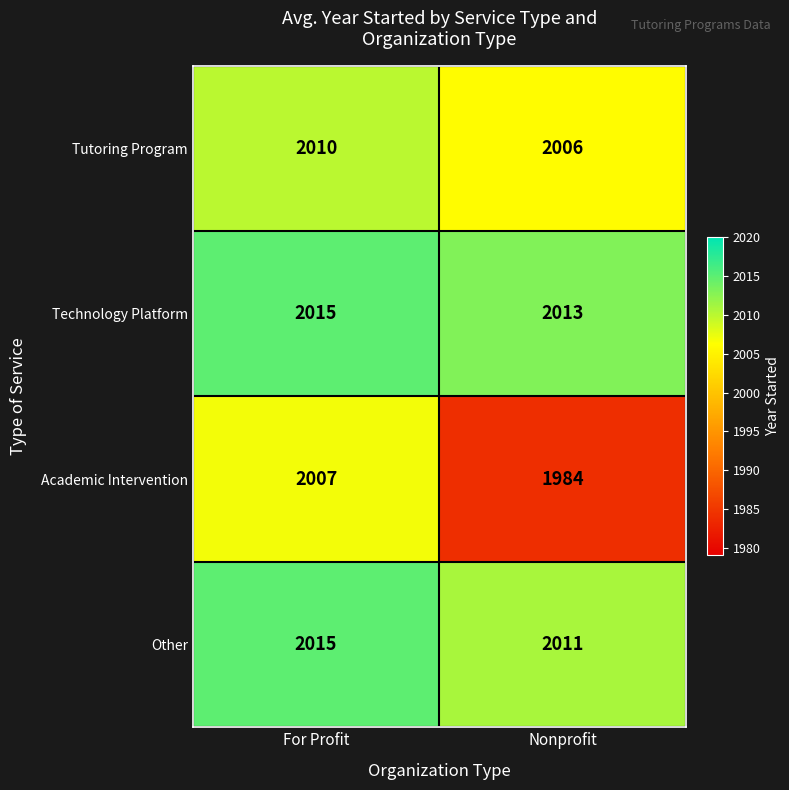

Reading left to right, extract all data points from this chart.

Tutoring Program: 2010	2006
Technology Platform: 2015	2013
Academic Intervention: 2007	1984
Other: 2015	2011